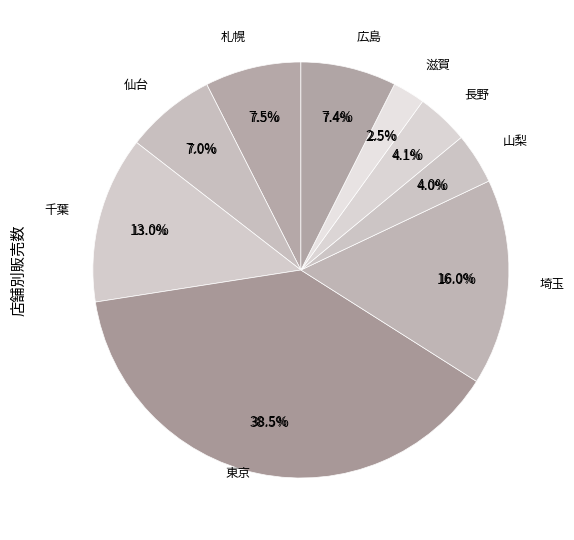

What is the change in value from 埼玉 to 長野?

-266